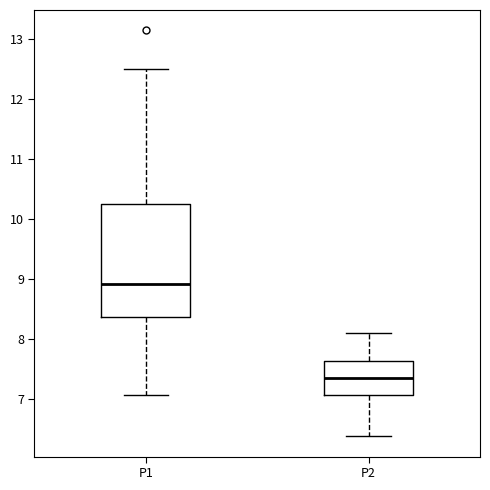

Where is the upper edge of the box for P2 on the y-axis? The values are not printed on the chart, so give them approximately, as read against the axis.

7.6